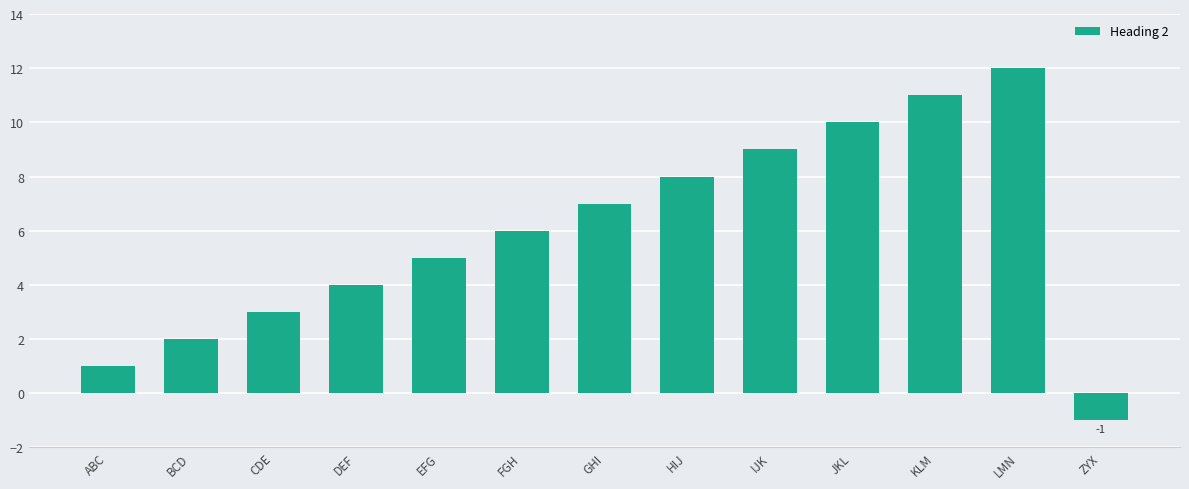

The chart shows a value of 1 at CDE. True or false?

False